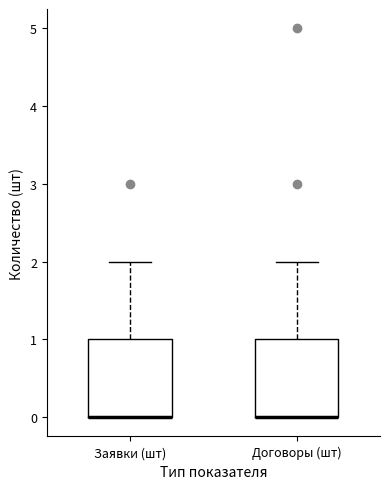

Reading left to right, read every box against the y-axis: the position of its median line, the range the box covers, and the ends of its whiskers. The values are not printed on the chart, so give them approximately, as read against the axis.

Заявки (шт): median 0 (drawn on the box's lower edge), box 0 to 1, whiskers 0 to 2
Договоры (шт): median 0 (drawn on the box's lower edge), box 0 to 1, whiskers 0 to 2